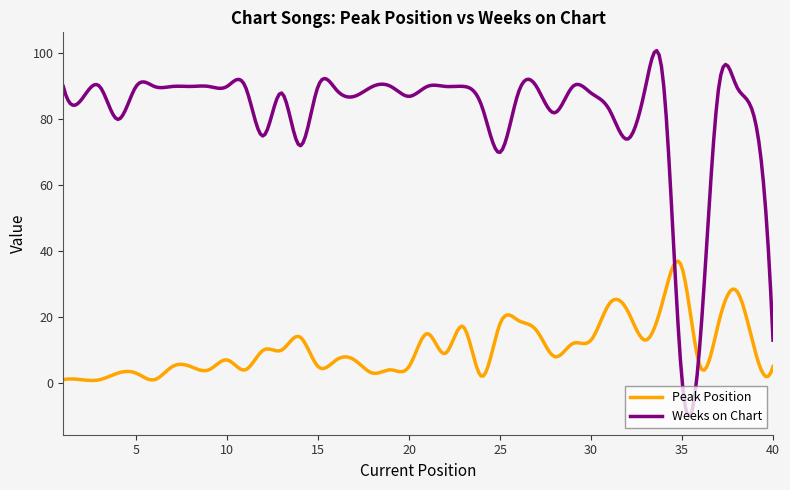

What is the smallest value displayed?

-10.1